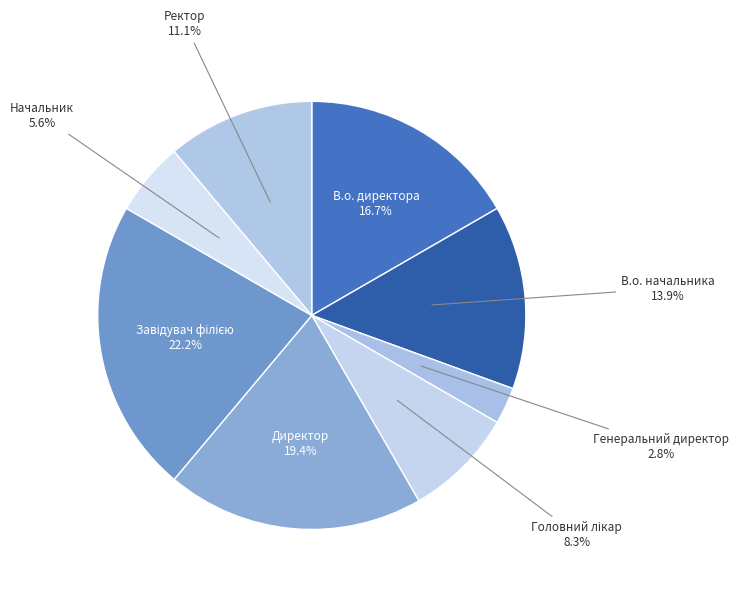

Combined, do Генеральний директор and Ректор account for over 50%?

No